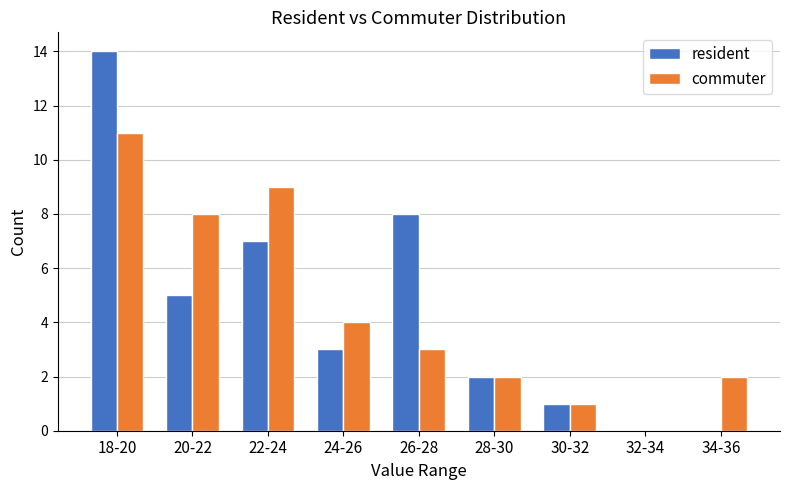

Reading left to right, transcribe all the data shown in this chart.

resident: 18-20=14	20-22=5	22-24=7	24-26=3	26-28=8	28-30=2	30-32=1	32-34=0	34-36=0
commuter: 18-20=11	20-22=8	22-24=9	24-26=4	26-28=3	28-30=2	30-32=1	32-34=0	34-36=2